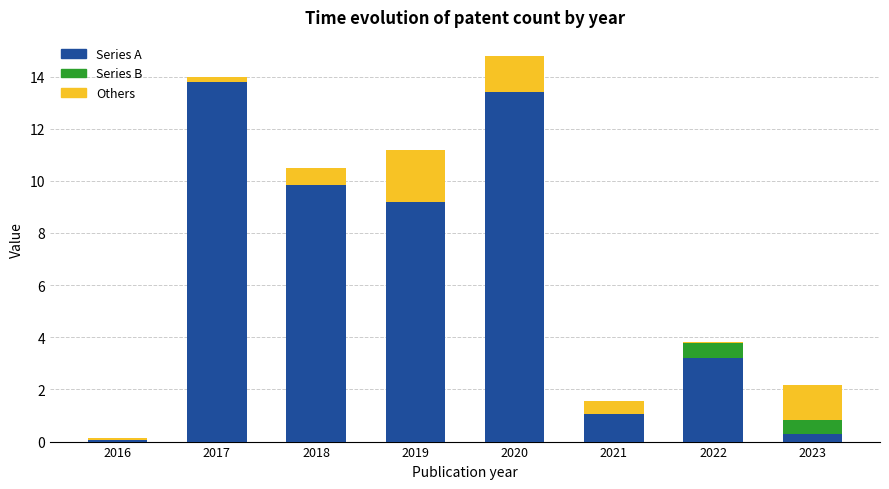

Where does the Series A series first go above 9?

2017